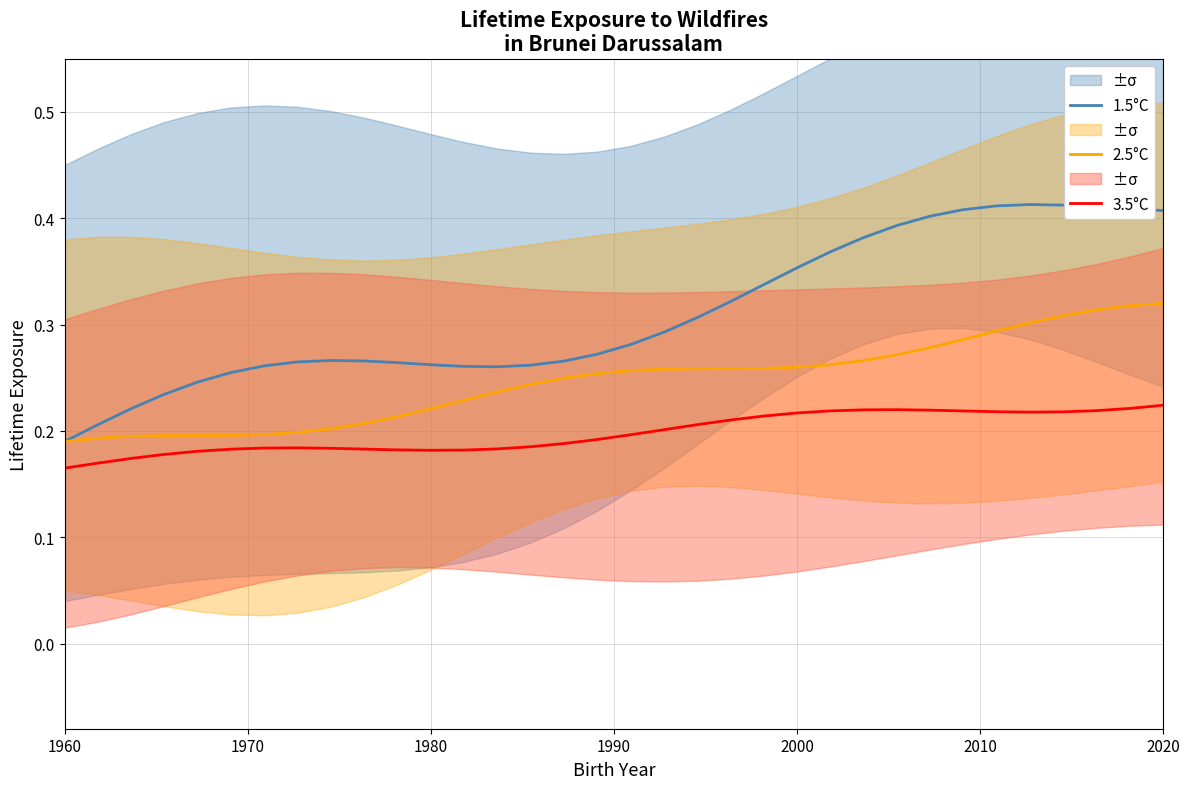

At which label is 1.5°C closest to 0?

1960